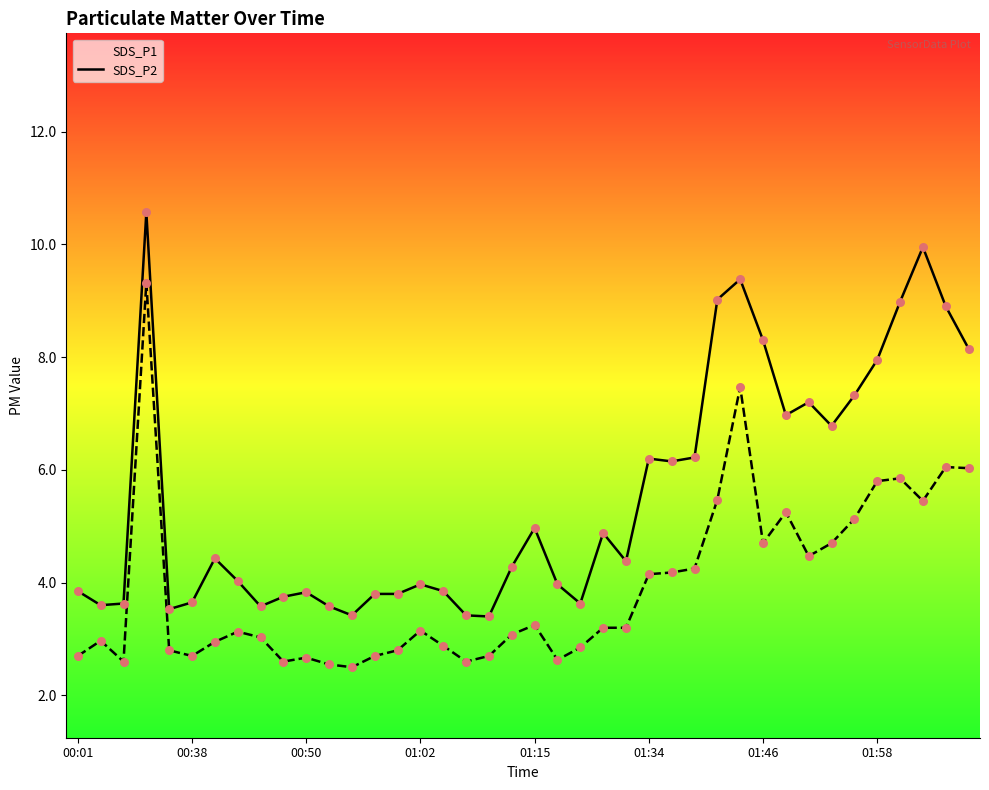

Which series has the largest total across all categories?

SDS_P1